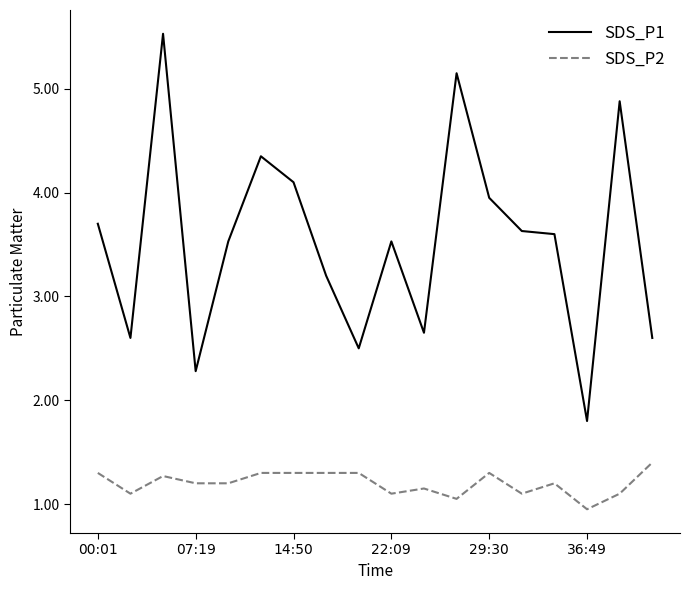

What is the maximum value shown in the chart?

5.5